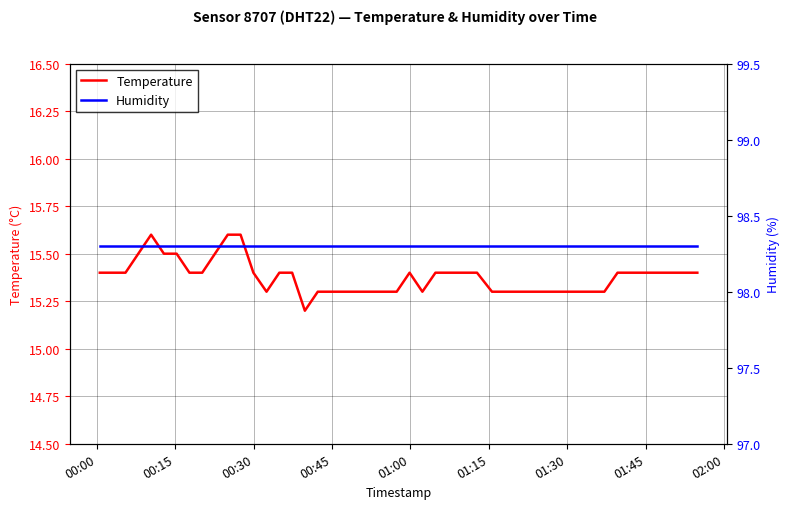

Which series has the widest spread of values?

Temperature